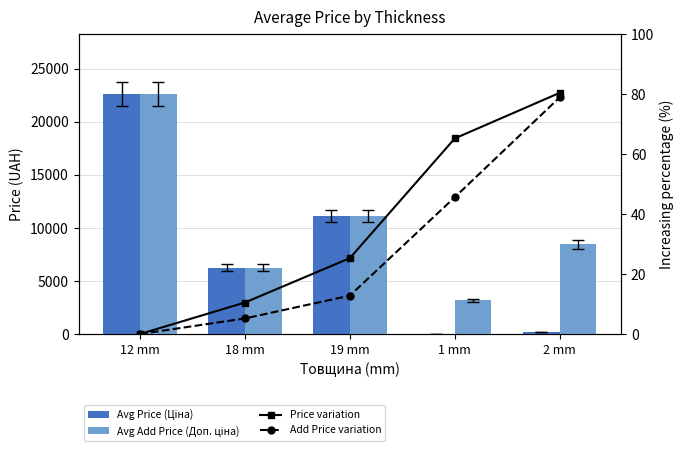

How many values in the Price variation series exceed 25?

3